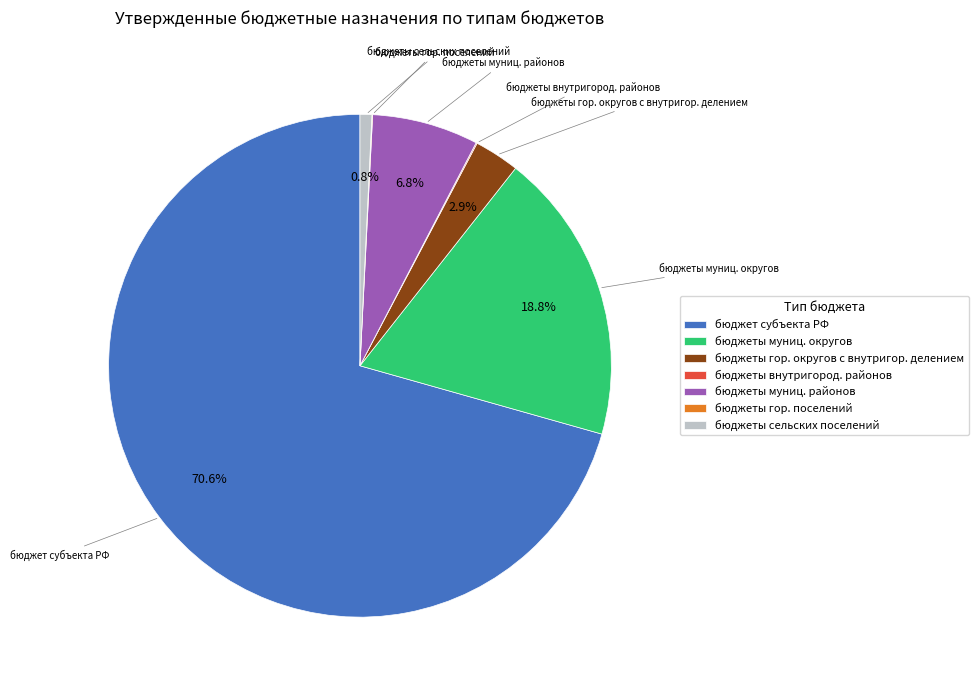

Which category has the biggest portion of the pie?

бюджет субъекта РФ